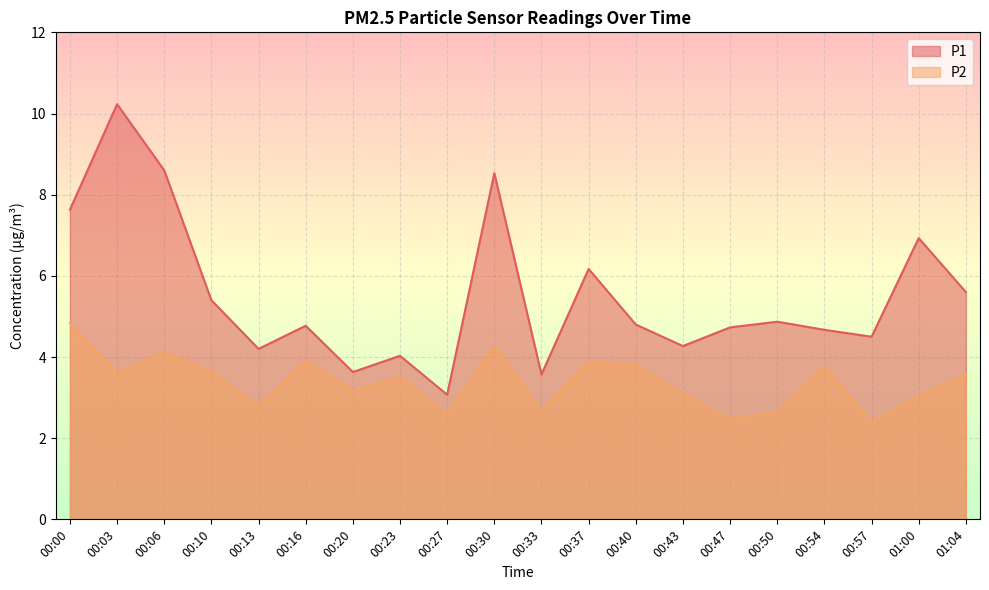

What is the sum of all P2 values?

67.7